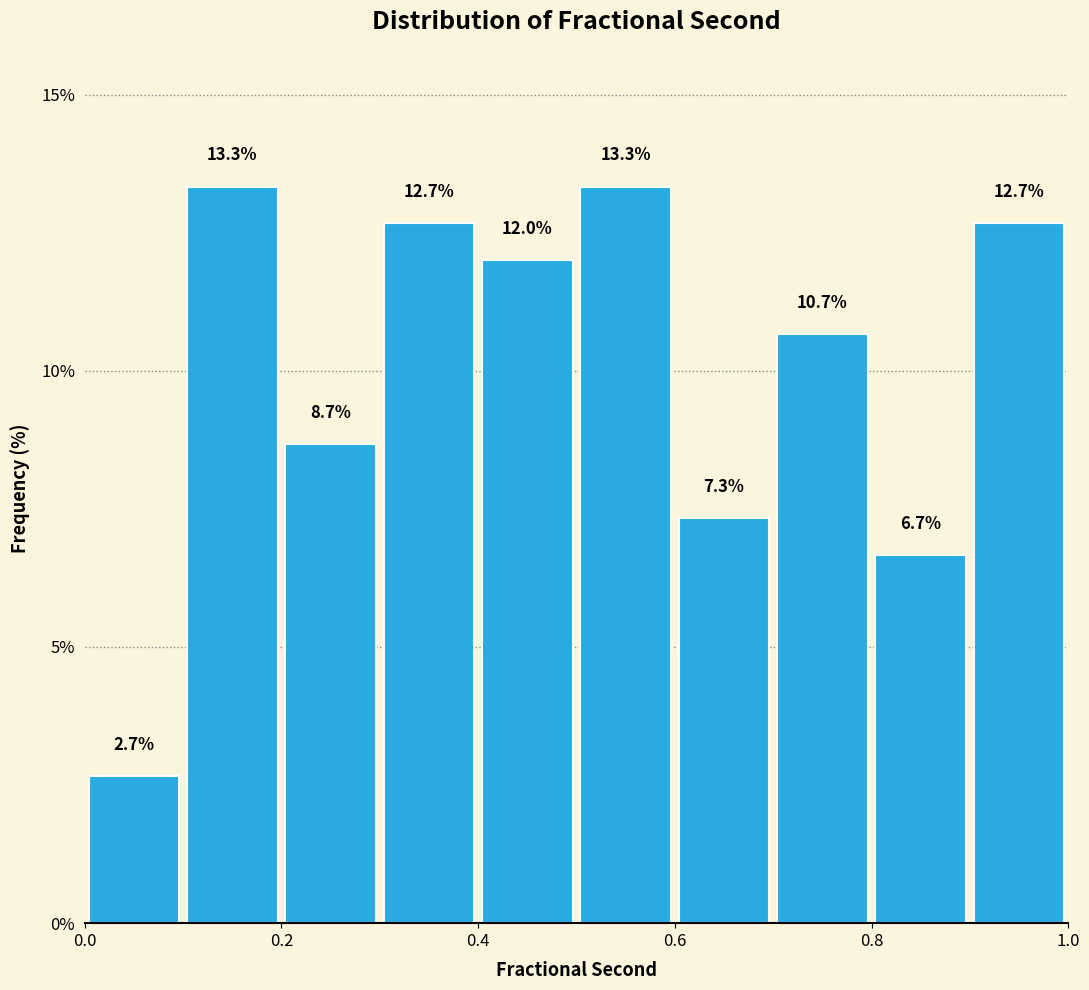

Reading left to right, list every bar in this chart as the range it spans on the x-axis followed by its height.

0.0 to 0.1: 2.7
0.1 to 0.2: 13.3
0.2 to 0.3: 8.7
0.3 to 0.4: 12.7
0.4 to 0.5: 12.0
0.5 to 0.6: 13.3
0.6 to 0.7: 7.3
0.7 to 0.8: 10.7
0.8 to 0.9: 6.7
0.9 to 1.0: 12.7